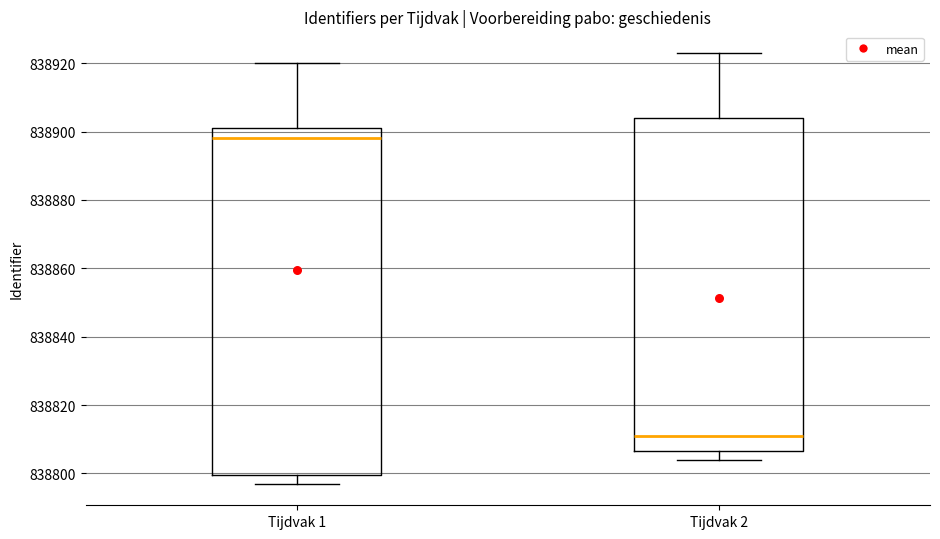

Comparing the boxes themselves (not the whiskers), which one is the tallest?

Tijdvak 1